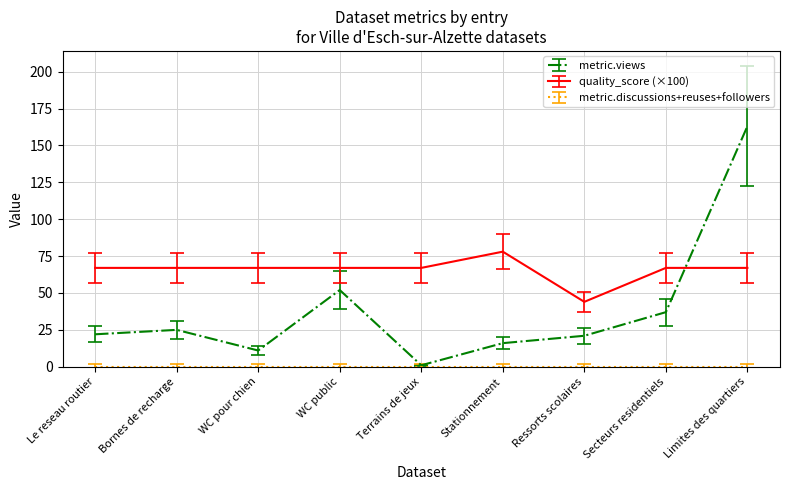

Which series has the widest spread of values?

metric.views